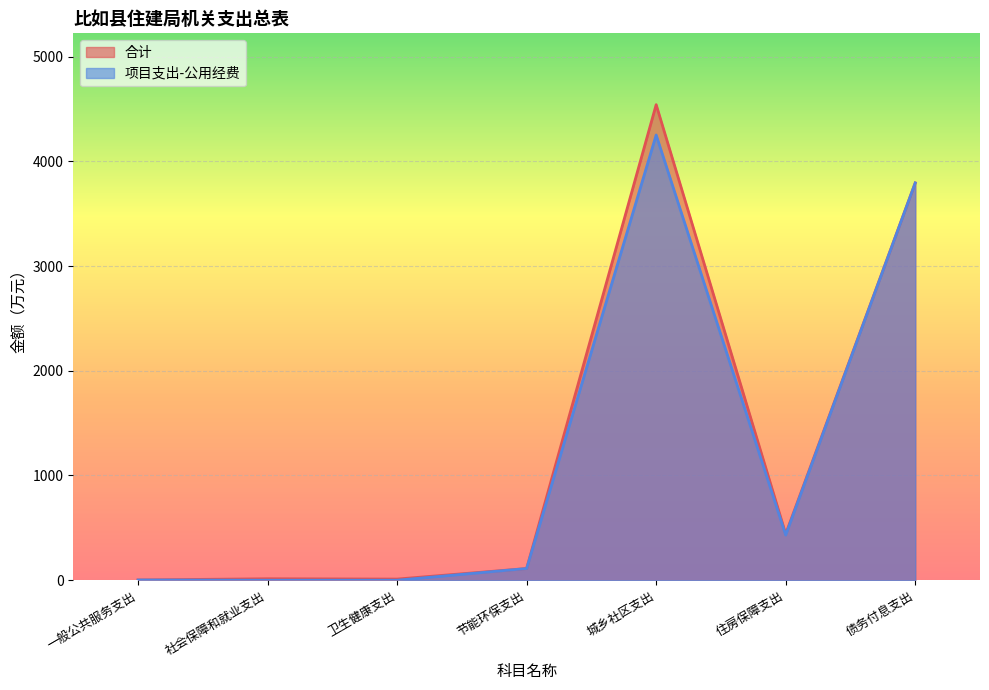

Reading left to right, transcribe all the data shown in this chart.

合计: 2.2	13.9	10.8	111.7	4541.3	441.8	3794.0
项目支出-公用经费: 2.2	0.0	0.0	111.7	4251.7	431.4	3794.0